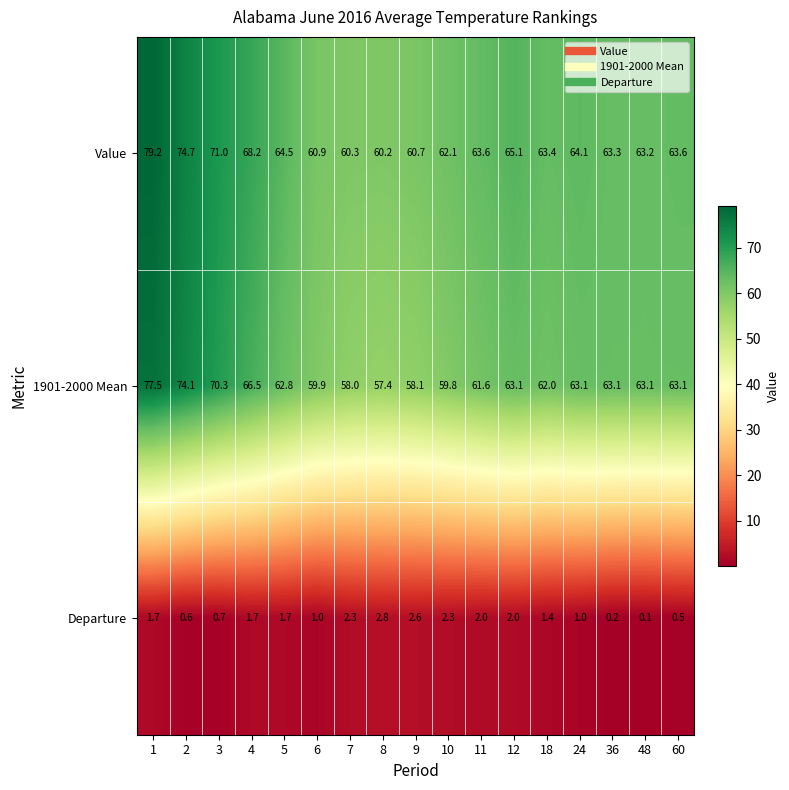

What is the spread (max minus min) of values at 9?

58.1